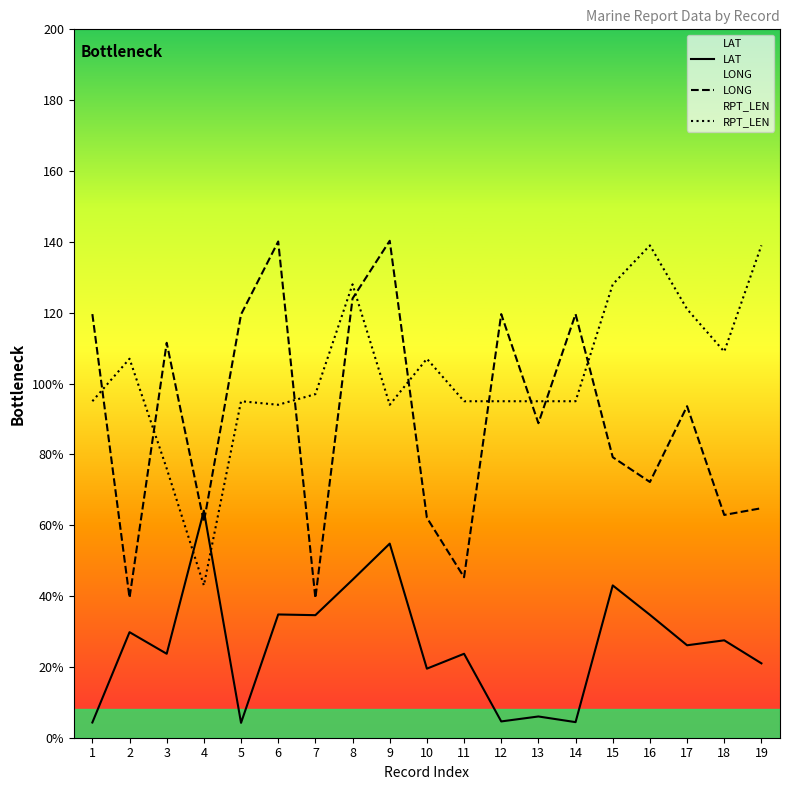

Reading left to right, transcribe all the data shown in this chart.

LAT: 4.3	29.8	23.7	64.1	4.2	34.8	34.6	44.6	54.8	19.5	23.7	4.6	6.0	4.4	43.0	34.7	26.1	27.5	21.0
LONG: 119.6	39.5	111.5	60.9	119.5	140.1	39.4	124.0	140.3	62.1	45.3	119.6	88.8	119.6	79.2	72.2	93.6	62.9	64.8
RPT_LEN: 95.0	107.0	76.0	43.0	95.0	94.0	97.0	128.0	94.0	107.0	95.0	95.0	95.0	95.0	128.0	139.0	121.0	109.0	139.0